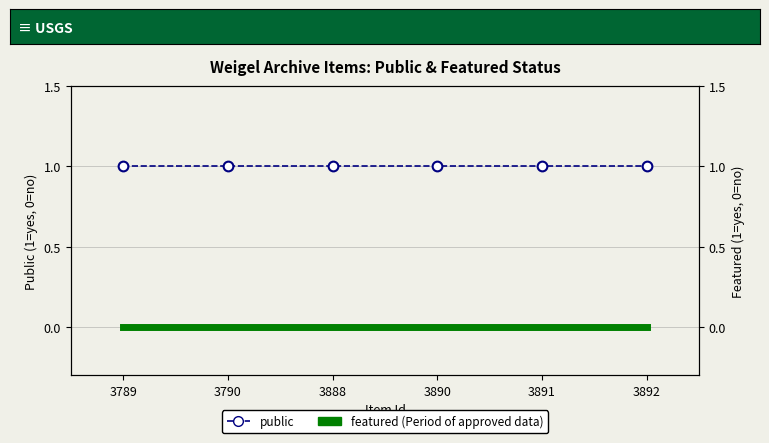

What is the sum of the public values at 3890 and 3892?

2